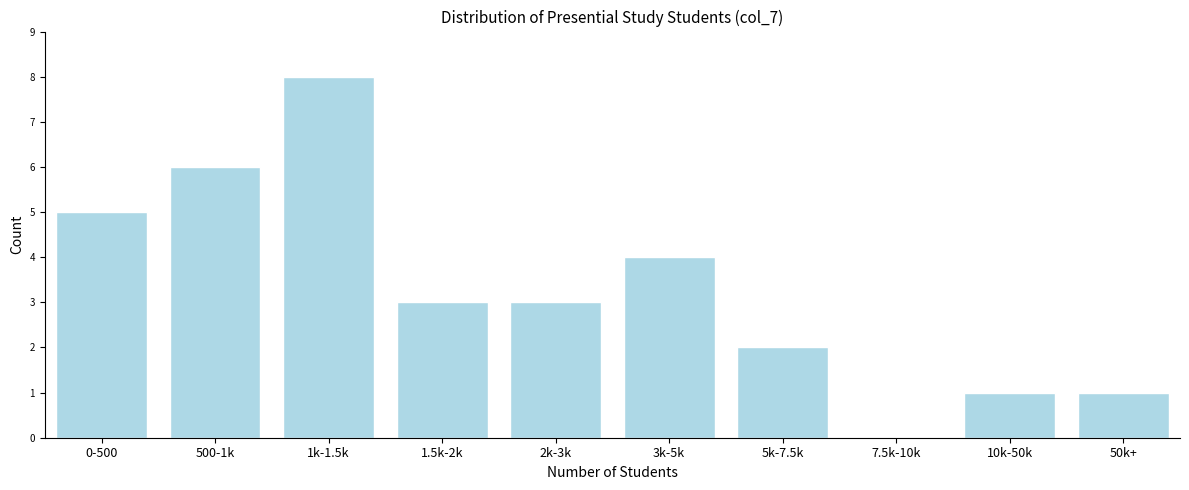

Reading left to right, list all the values displayed in this chart.

0-500=5	500-1k=6	1k-1.5k=8	1.5k-2k=3	2k-3k=3	3k-5k=4	5k-7.5k=2	7.5k-10k=0	10k-50k=1	50k+=1